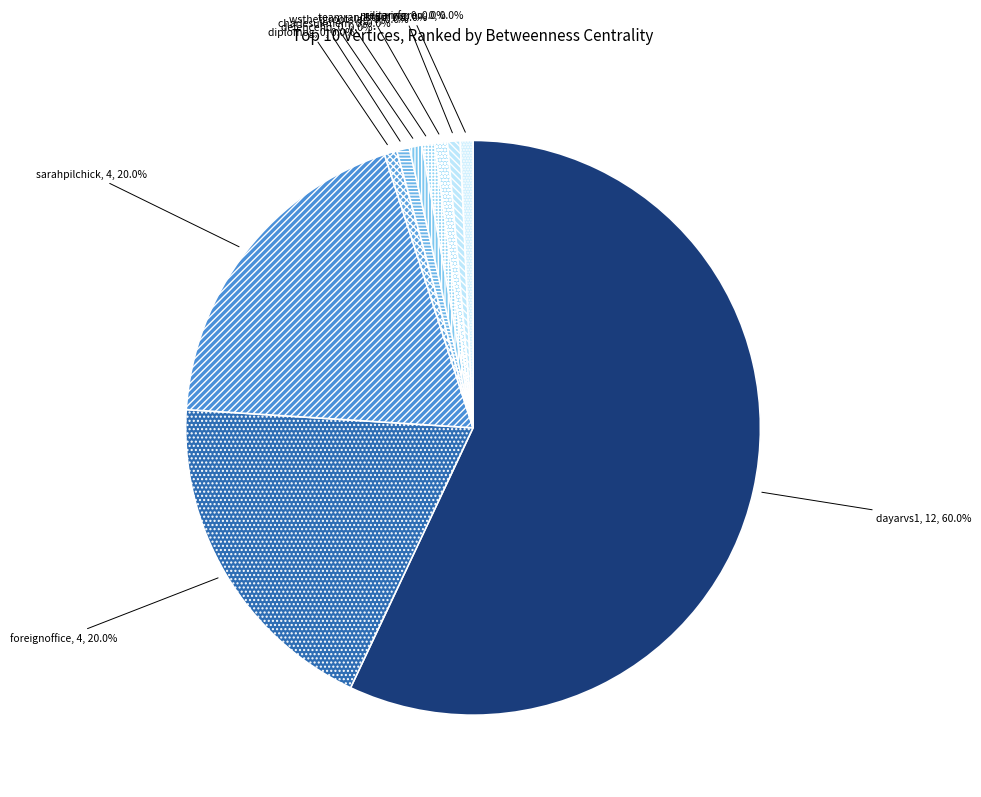

How much of the chart is everything except foreignoffice?

80.0%